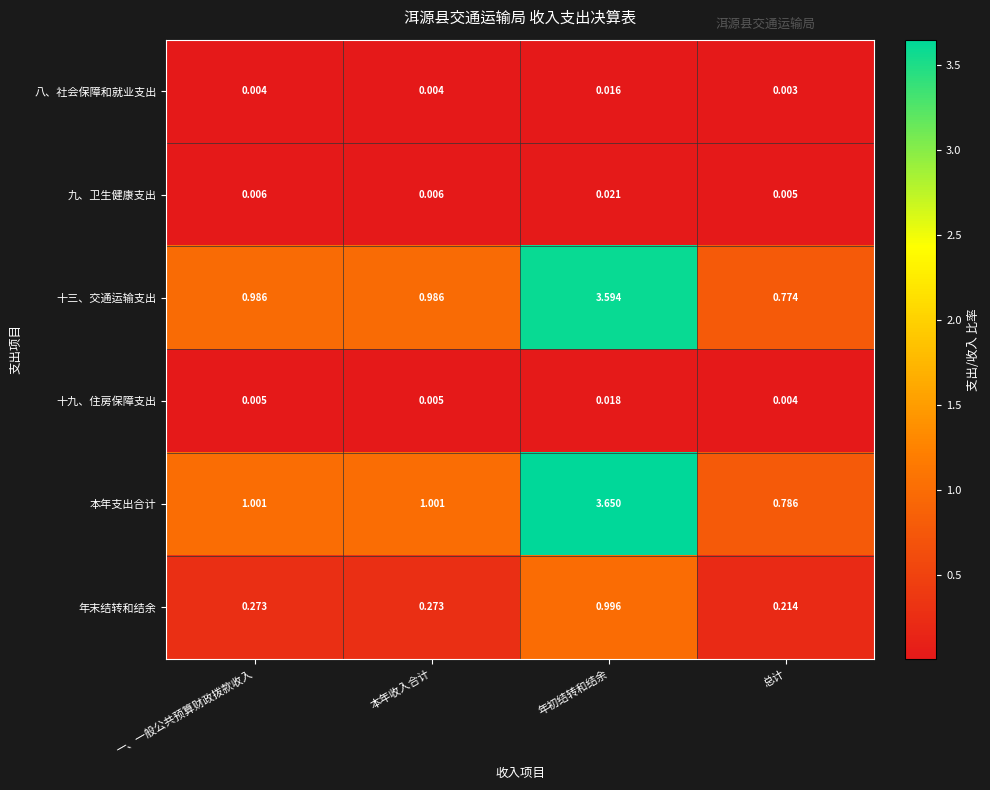

At which category is the sum across all series the highest?

年初结转和结余